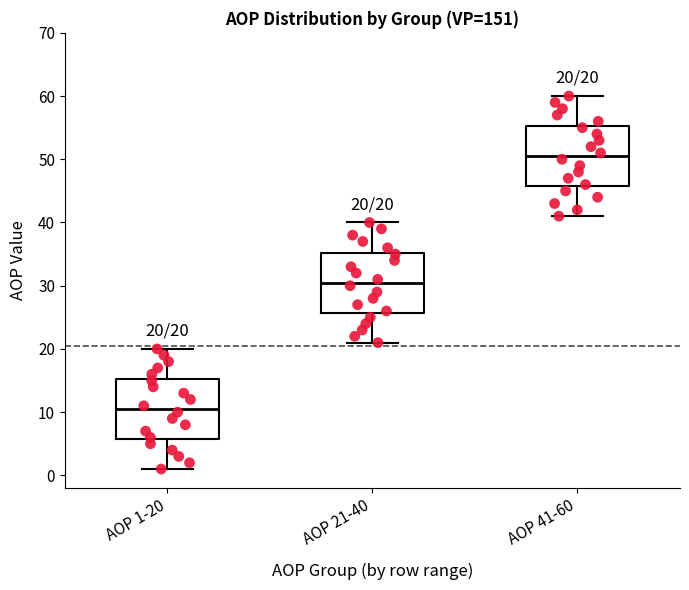

Which box's median line is the highest?

AOP 41-60